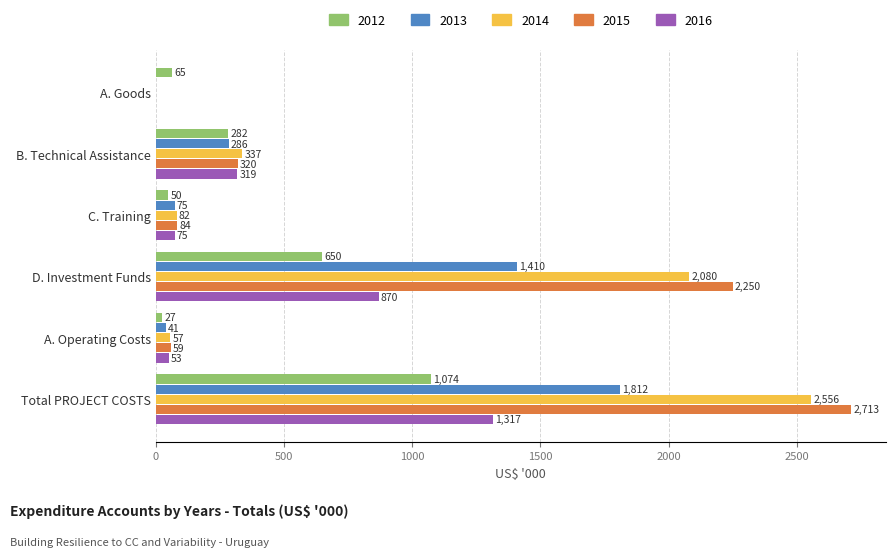

What are all the series names shown in the legend?

2012, 2013, 2014, 2015, 2016